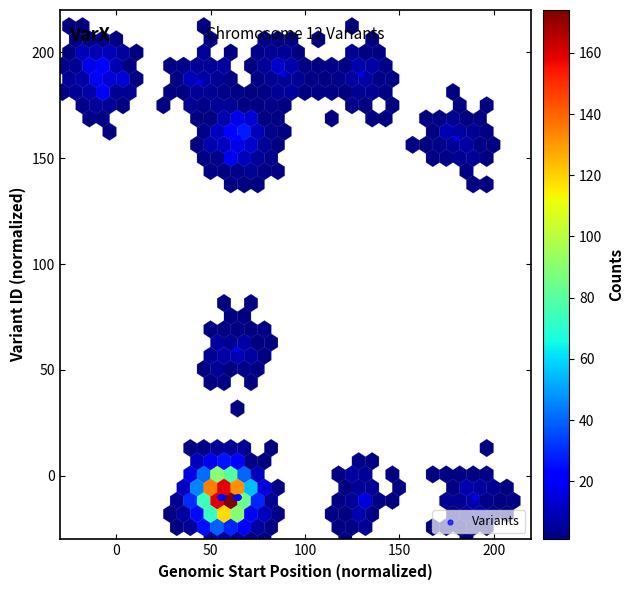

What Y value in the scatter plot is closest to 90?

60.1